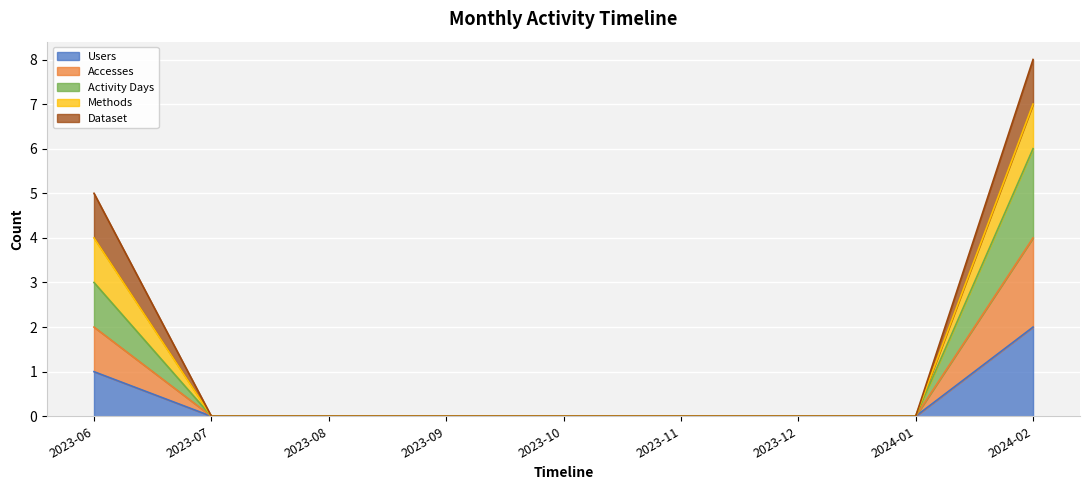

The value of Accesses at 2024-01 is 2. True or false?

False